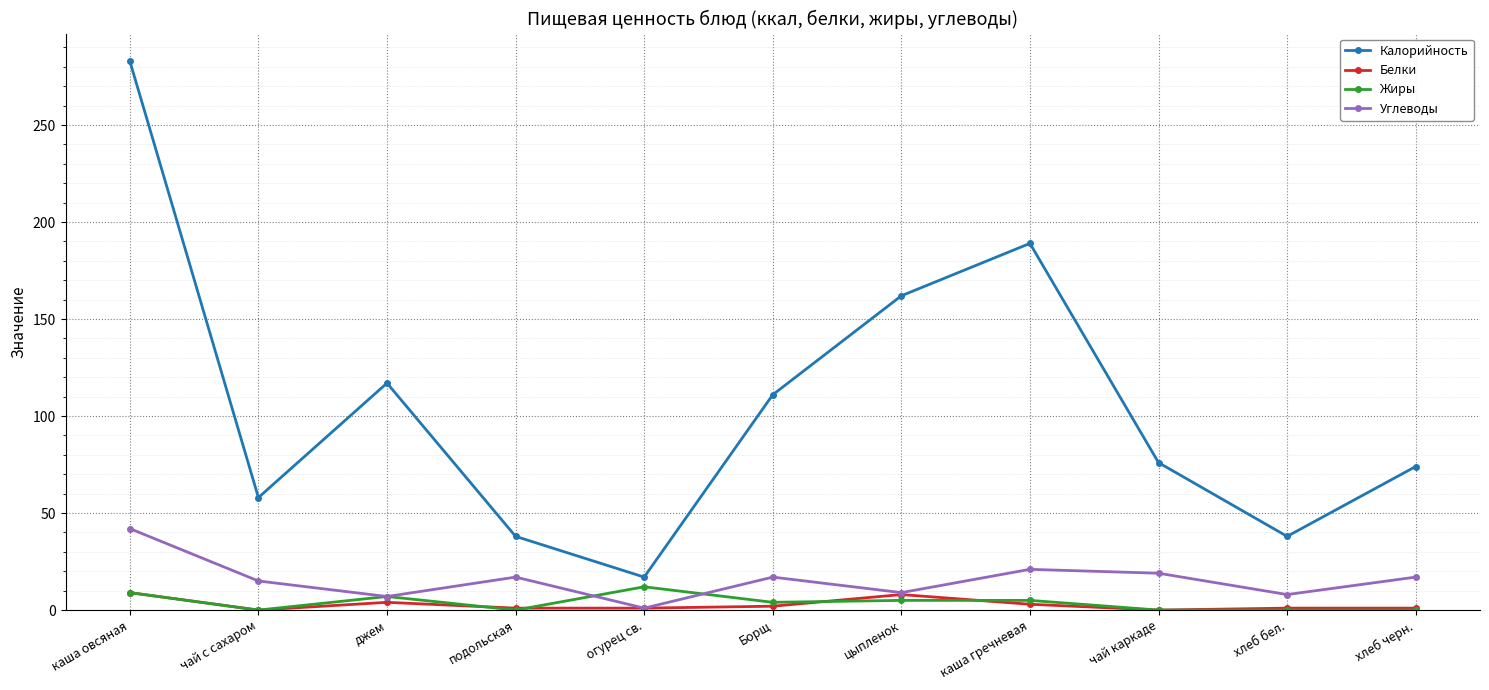

Count the Жиры values in the range 0 to 7.

9